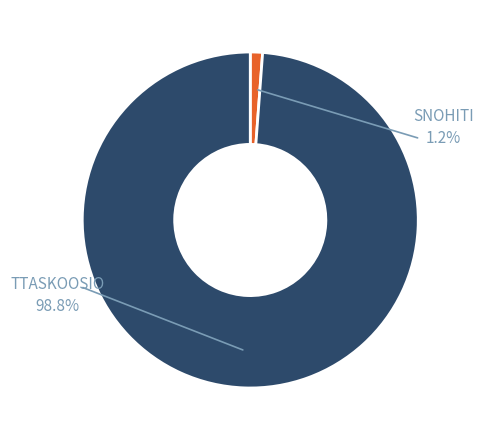

True or false: Ttaskoosio accounts for 89% of the total.

False